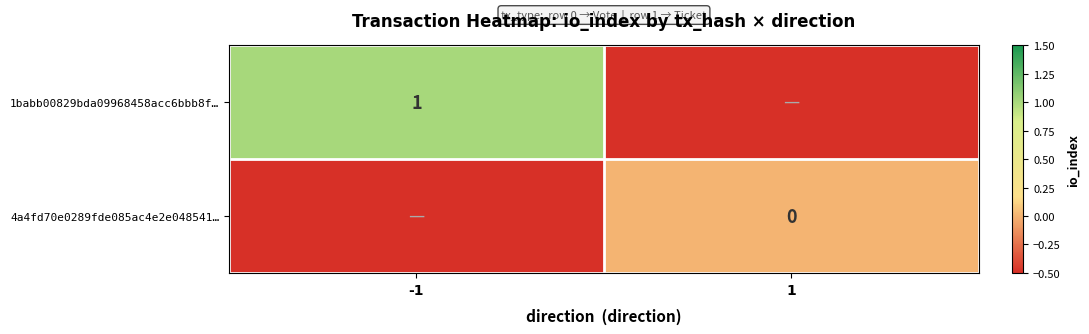

Which label corresponds to the smallest value in the chart?

1